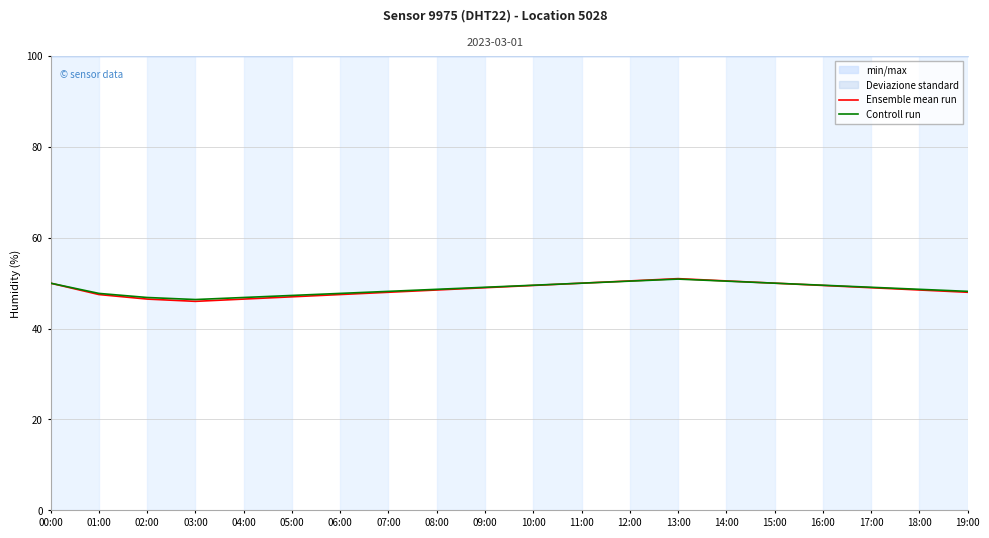

What is the minimum value for Controll run?

46.4